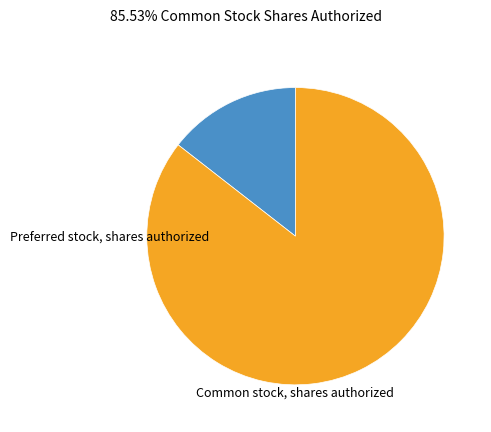

Does any single category account for the majority?

Yes